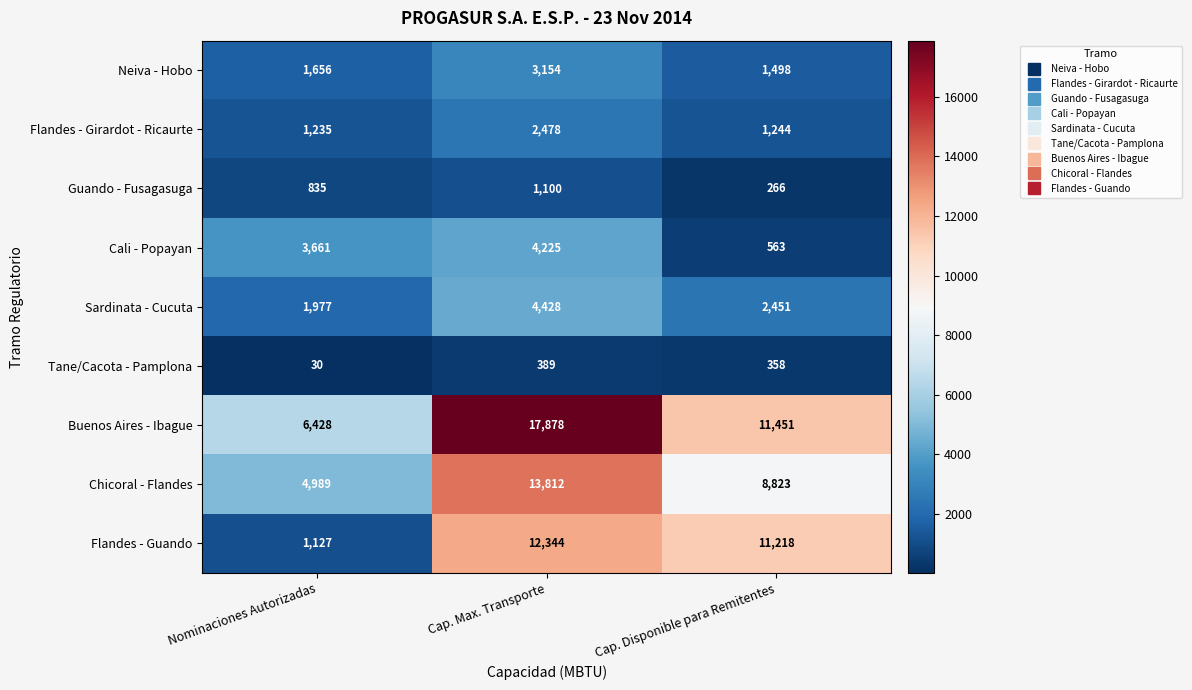

Which series has the widest spread of values?

Buenos Aires - Ibague